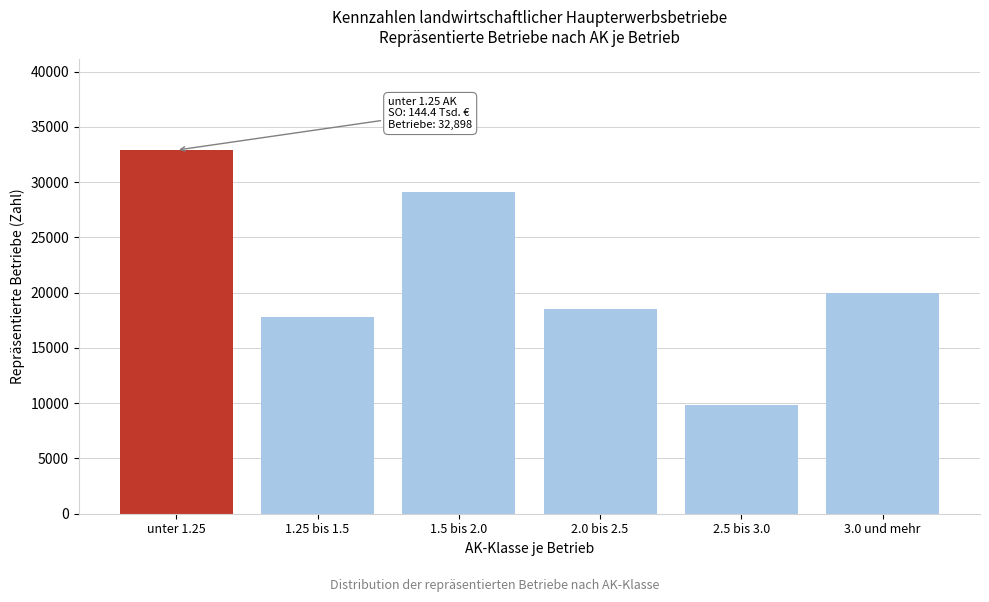

Reading left to right, transcribe all the data shown in this chart.

32898.6	17812.7	29112.0	18546.3	9821.5	19950.2